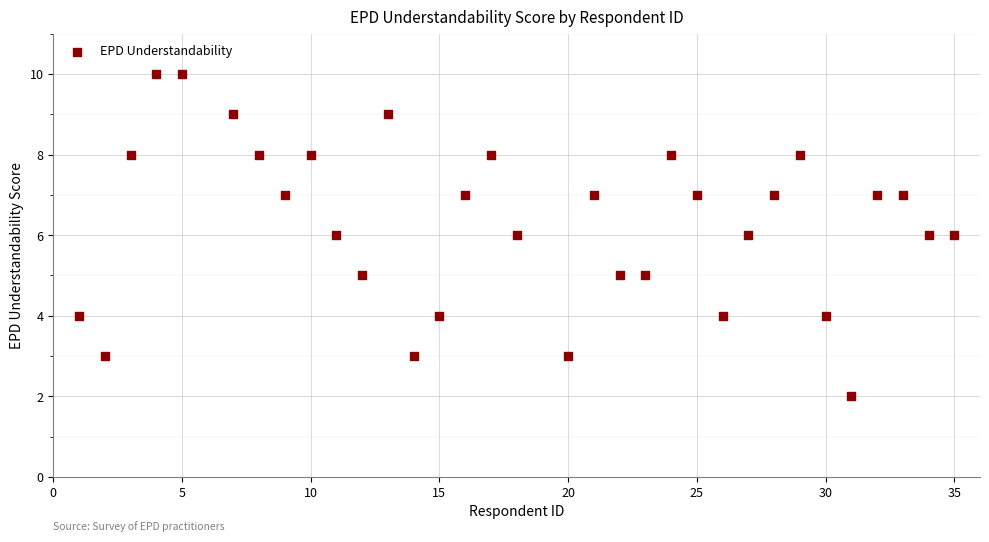

What is the range of X values (max minus min)?

34